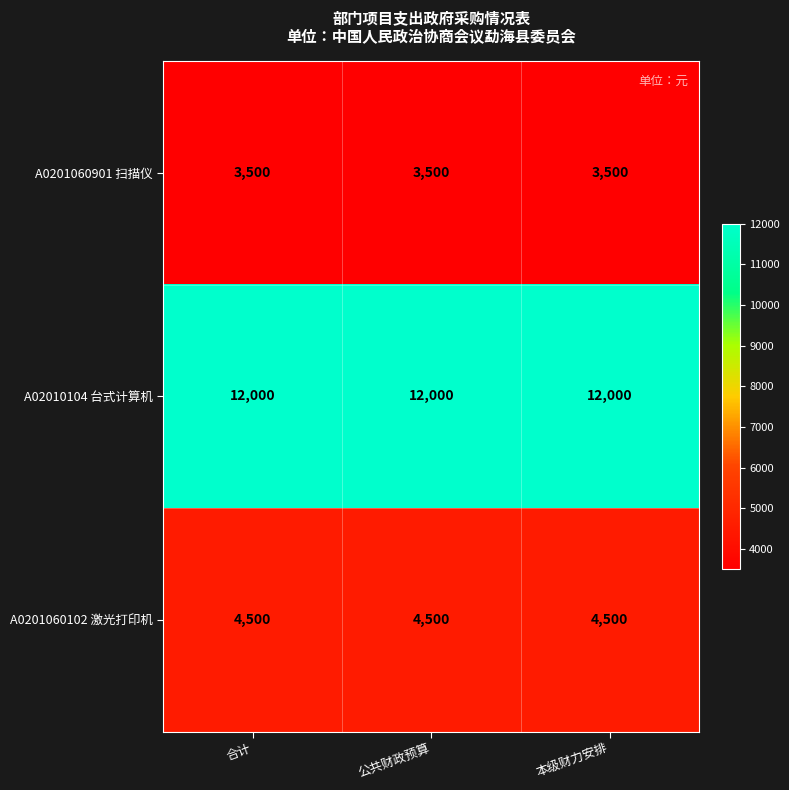

True or false: A0201060102 激光打印机 has a value of 7922 at 本级财力安排.

False